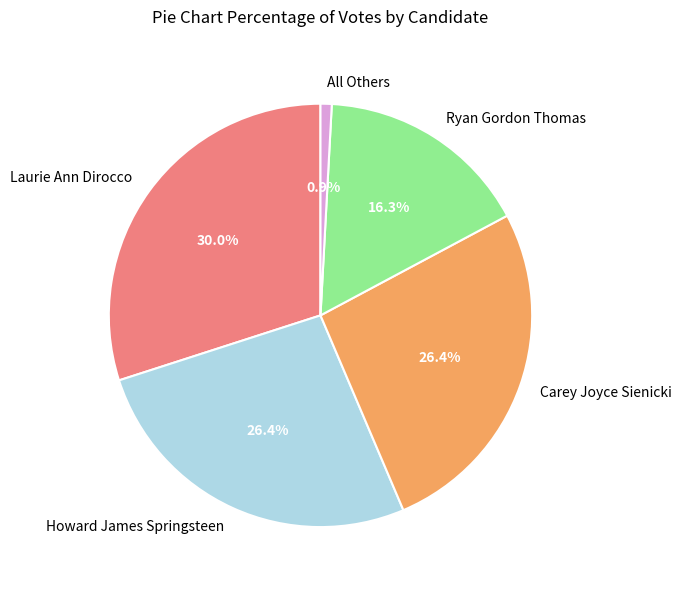

Which category has the smallest portion of the pie?

All Others